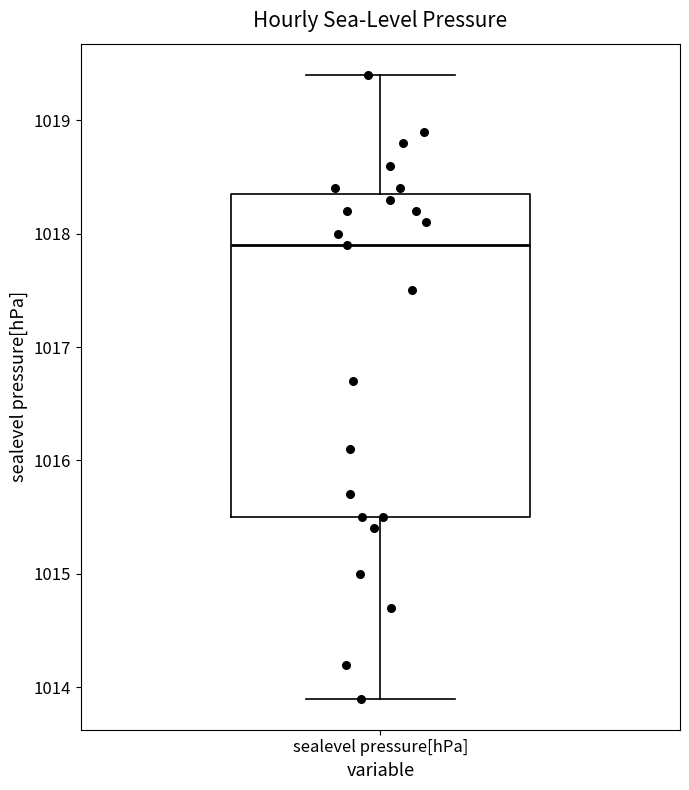

Transcribe this box plot: give where the median line is, the range the box spans, and where the two whiskers end, as read against the y-axis. The values are not printed on the chart, so give them approximately, as read against the axis.

median 1017.9, box 1015.5 to 1018.4, whiskers 1013.9 to 1019.4